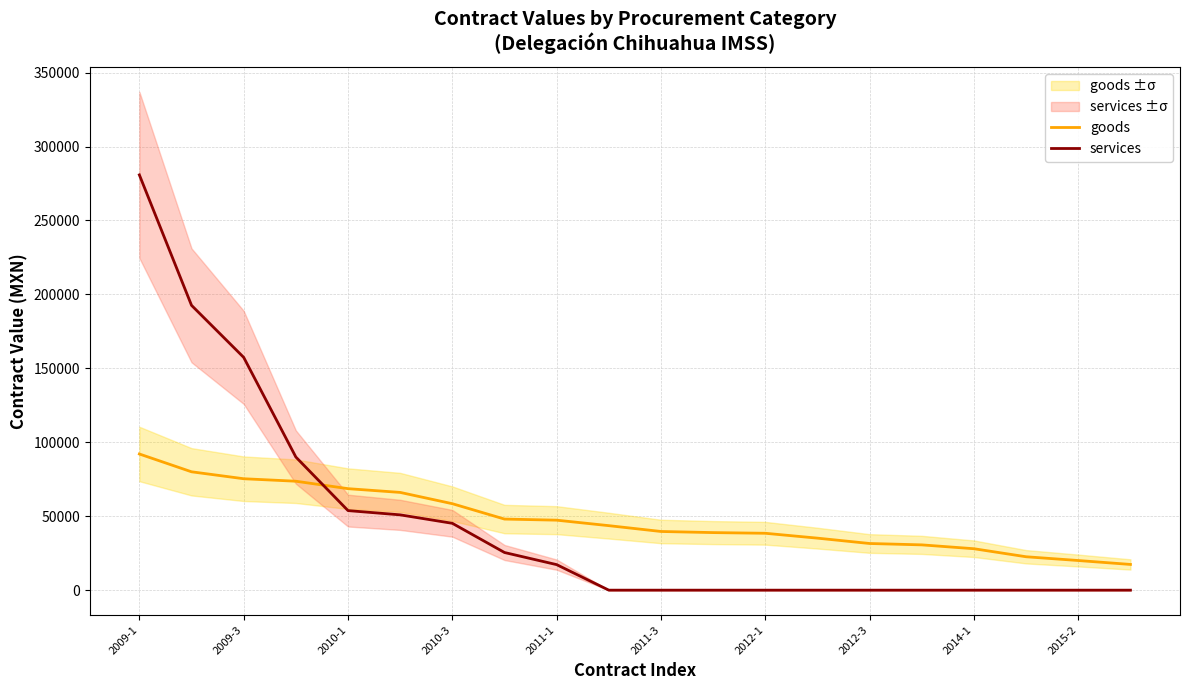

What is the maximum value for goods?

92080.8